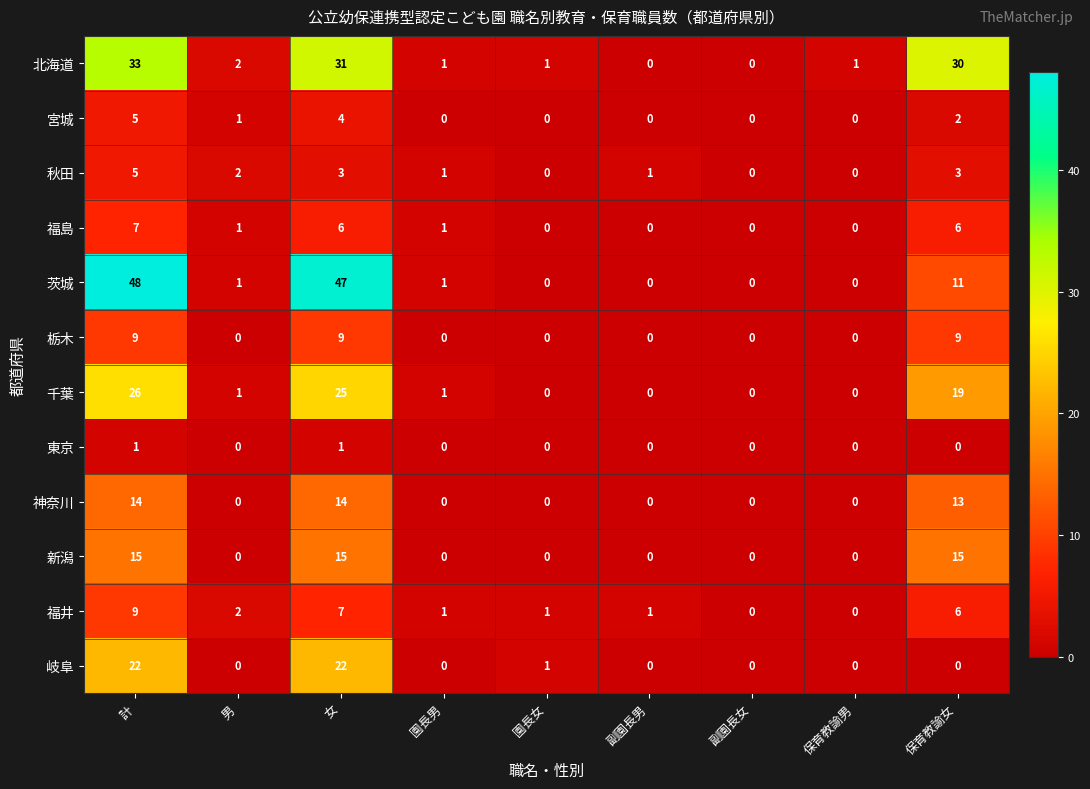

How many categories are shown in the chart?

9